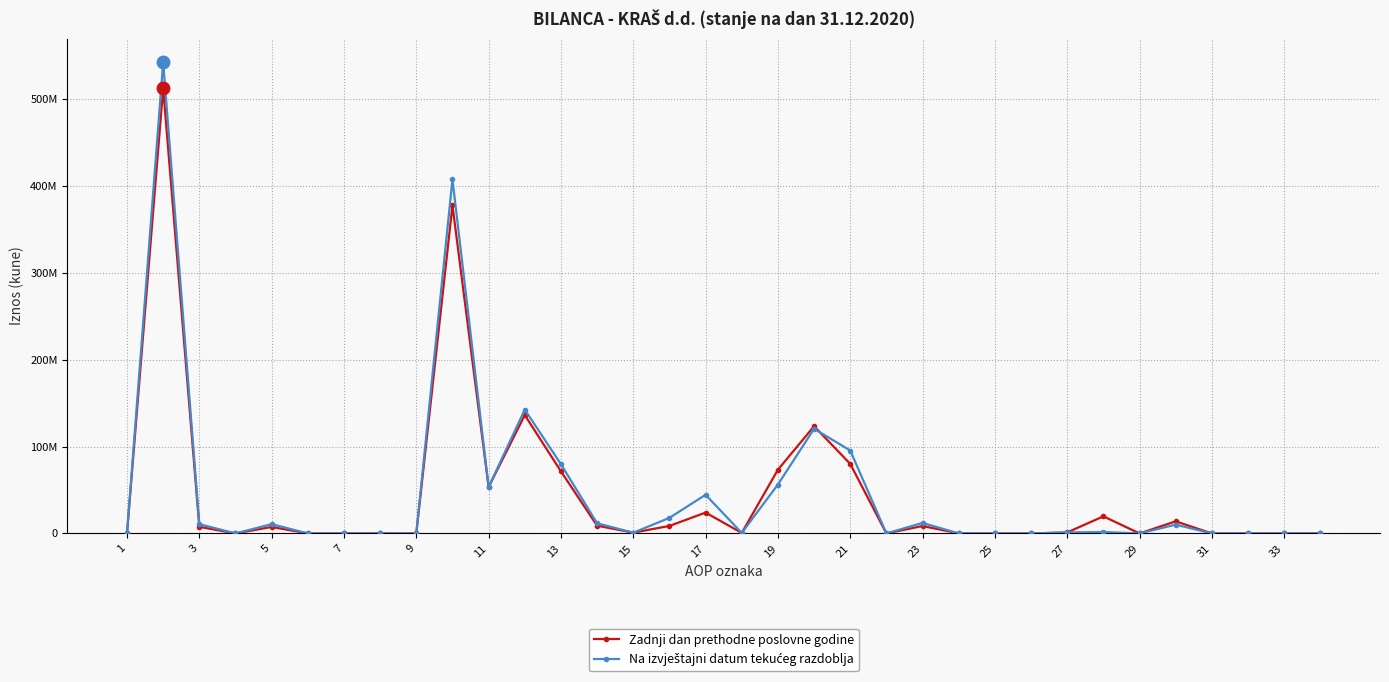

Reading right to left, extract all data points from this chart.

Zadnji dan prethodne poslovne godine: 0	0	0	0	13924812	0	19673961	1144594	0	0	0	8561827	0	80019915	123325109	73318666	602422	24013451	8628841	905962	8921763	71417950	136154198	53396076	377359329	0	149500	0	0	7473112	0	7622612	512198963	0
Na izvještajni datum tekućeg razdoblja: 0	0	0	0	10156221	0	1629016	1144594	0	0	0	12107237	0	95385460	120422528	56272587	597083	44483624	17931453	850450	11681235	79665184	142450333	53396076	407328025	0	9652	0	0	10708487	0	10718139	542042287	0